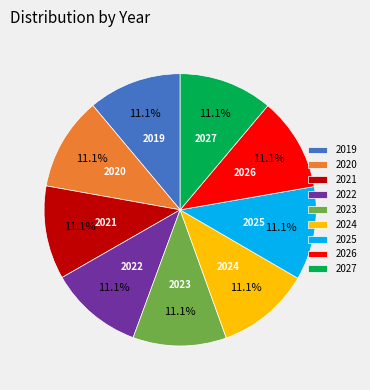

Is there a majority slice in this chart?

No